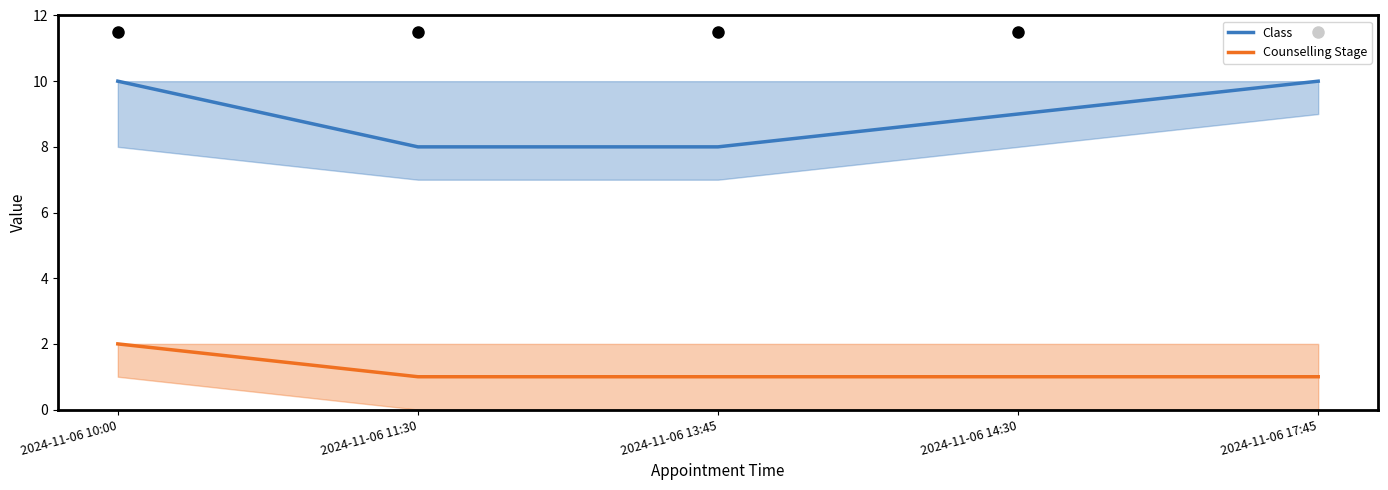

True or false: Class has a value of 9 at 2024-11-06 14:30.

True